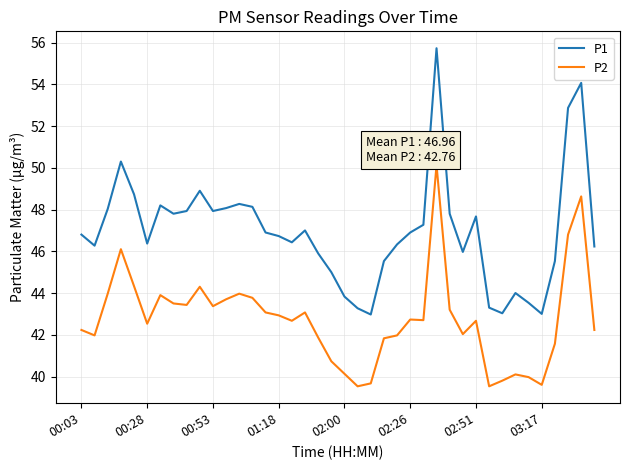

What is the difference between the maximum and minimum values in the P2 series?

10.6